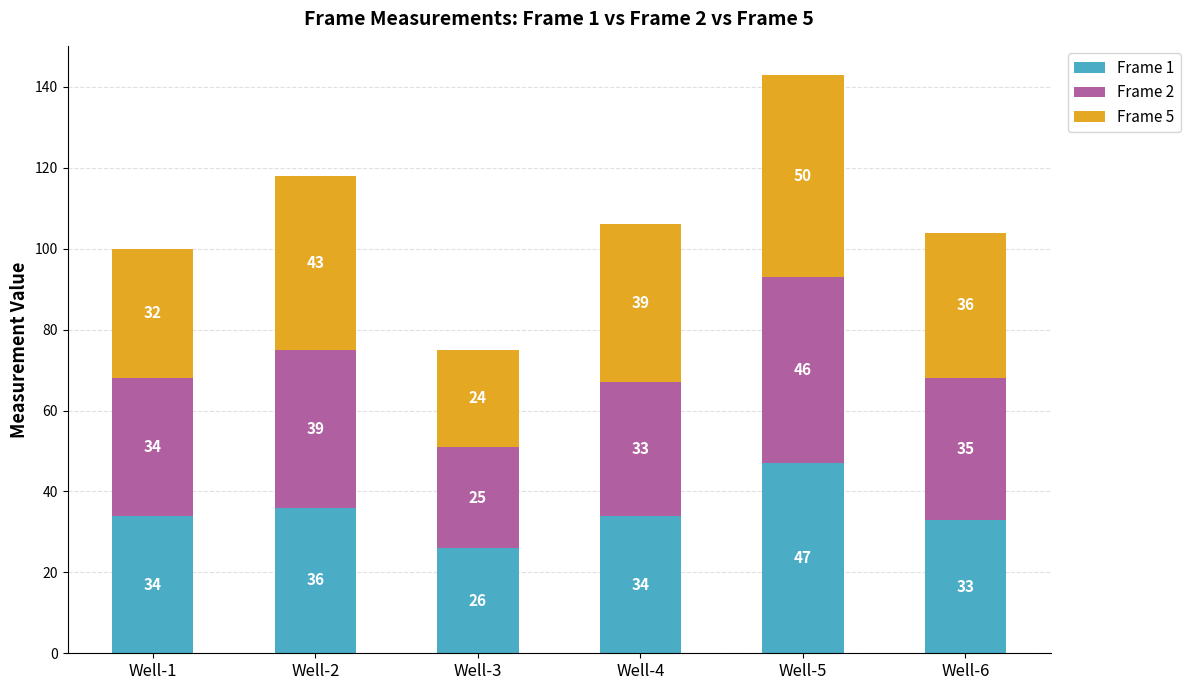

At which category is the sum across all series the highest?

Well-5